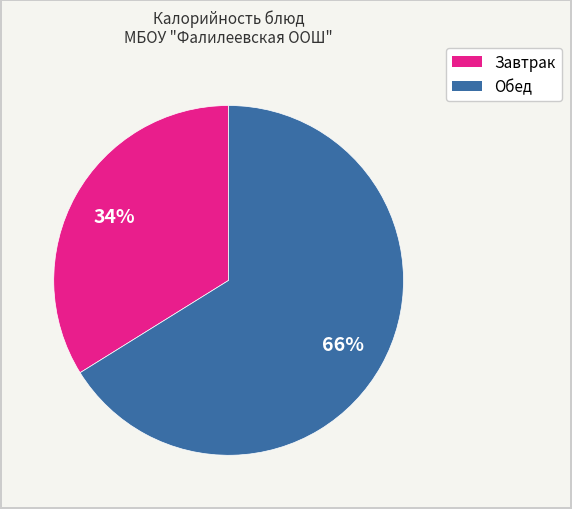

Does any single category account for the majority?

Yes